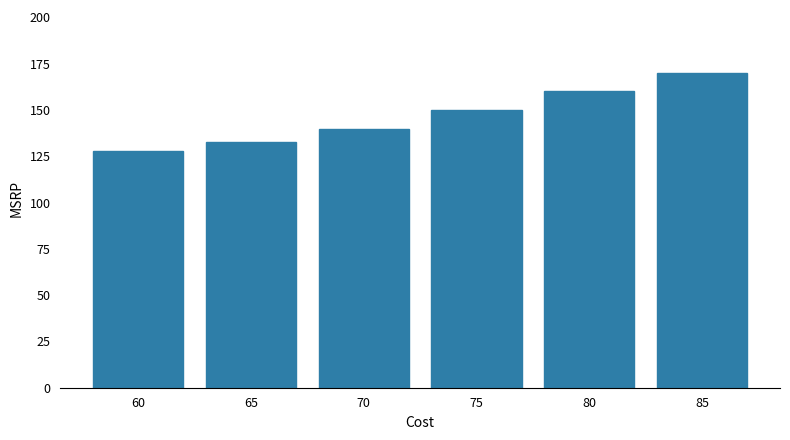

The value at 70 is 245.0. True or false?

False